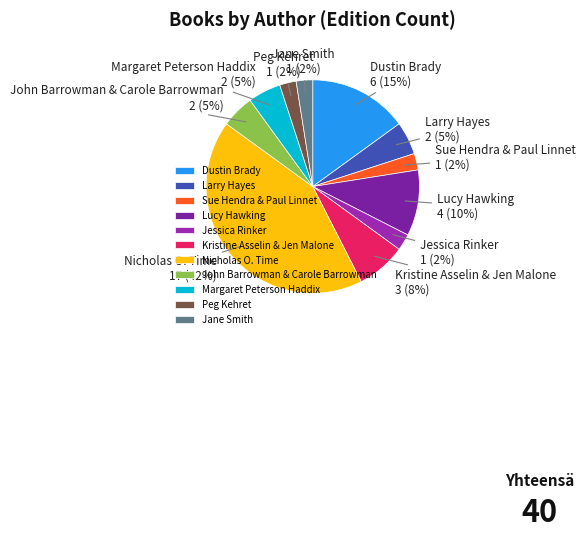

Which slice is the largest?

Nicholas O. Time